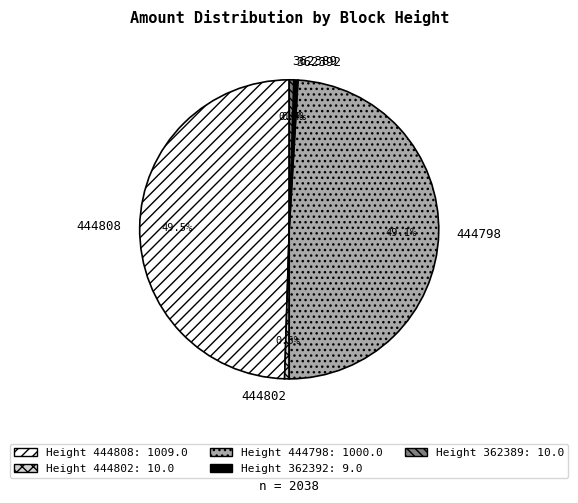

Combined, do 444802 and 362392 account for over 50%?

No